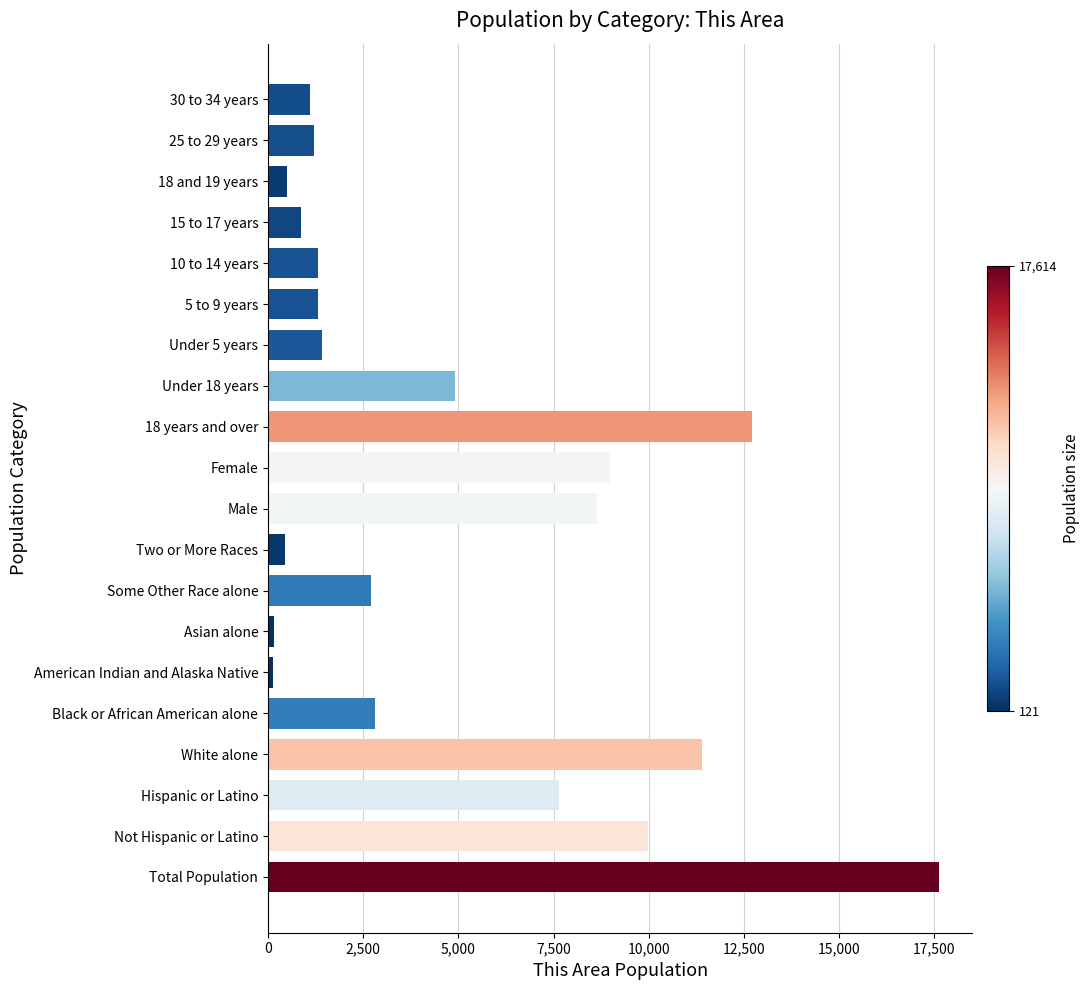

The chart shows a value of 11623 at Hispanic or Latino. True or false?

False